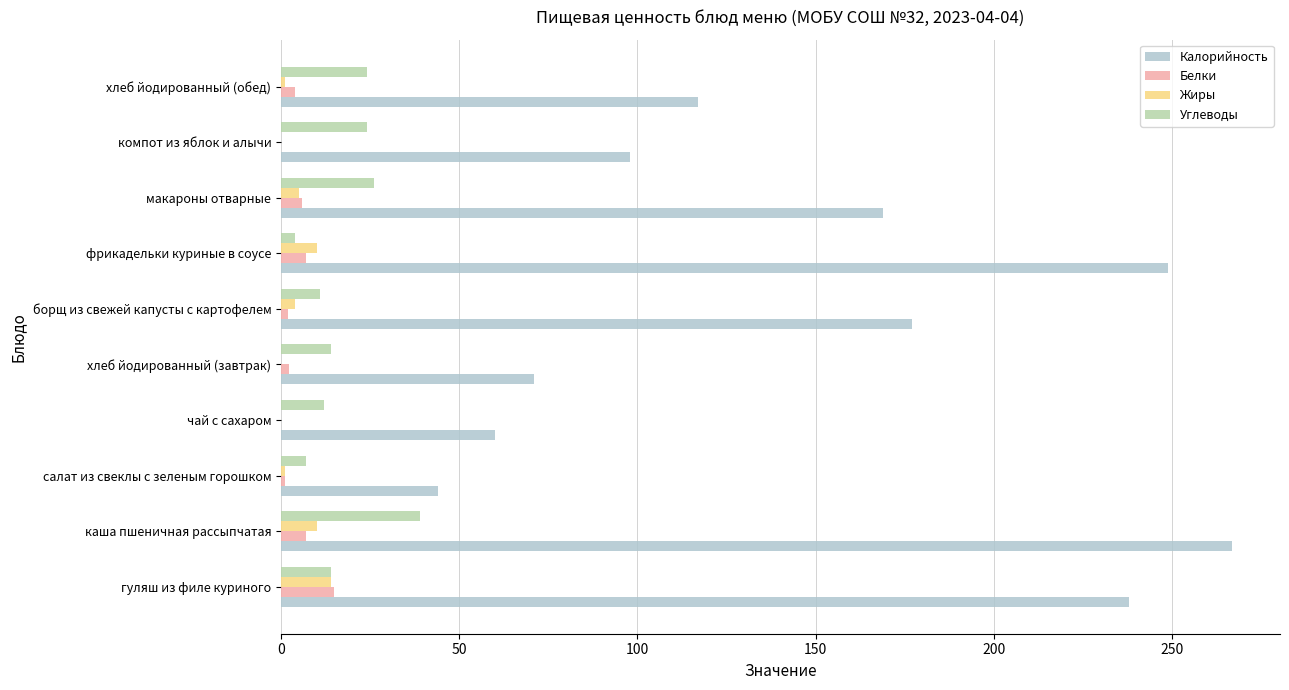

The value of Калорийность at чай с сахаром is 60.0. True or false?

True